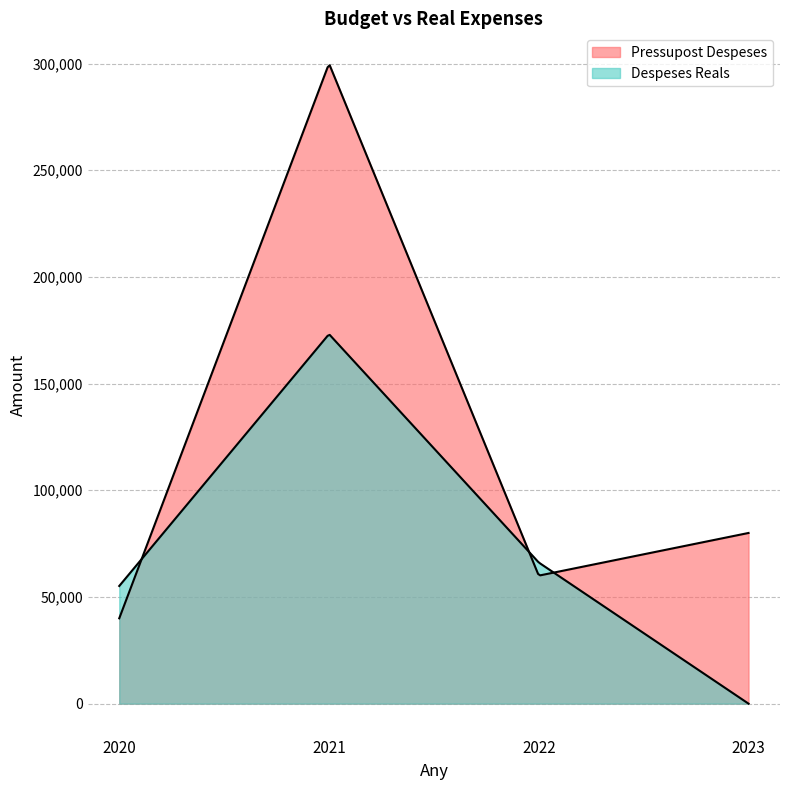

True or false: Despeses Reals and Pressupost Despeses intersect in this chart.

True